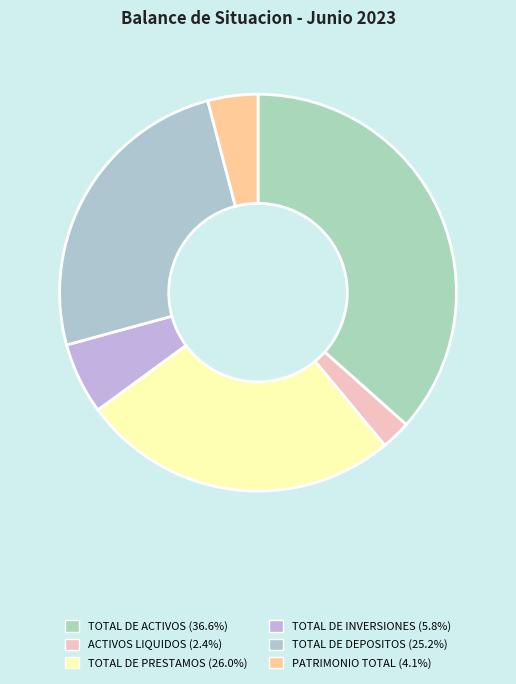

Does any single category account for the majority?

No